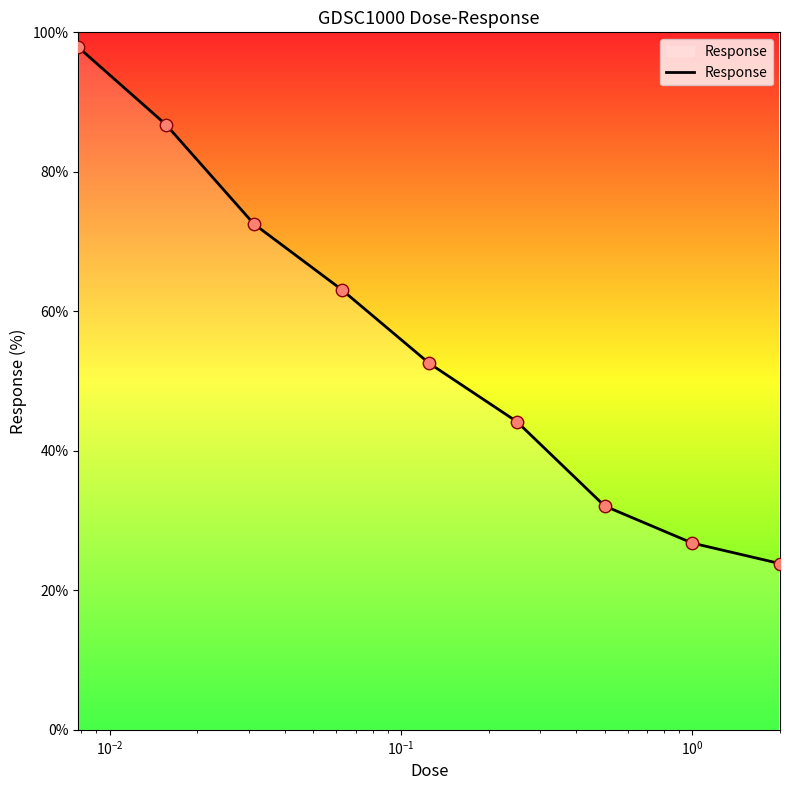

What is the difference between the maximum and minimum values?

74.0